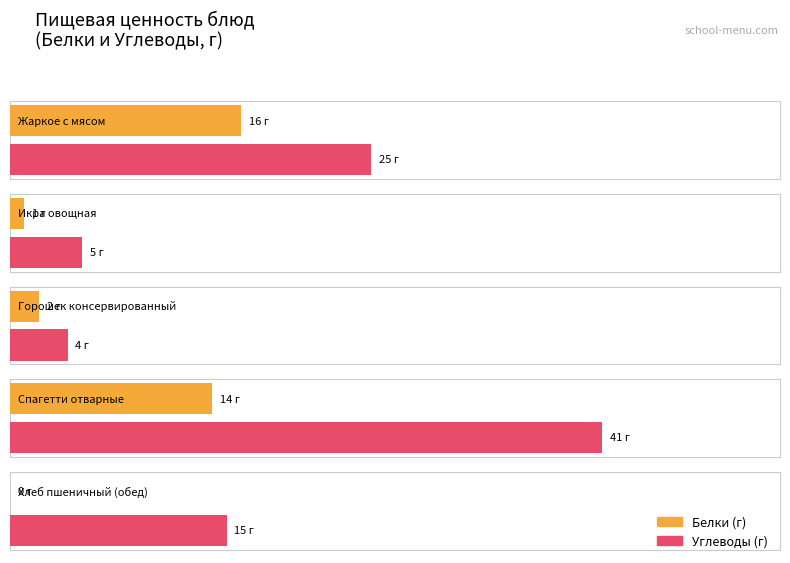

Which series has the widest spread of values?

Углеводы